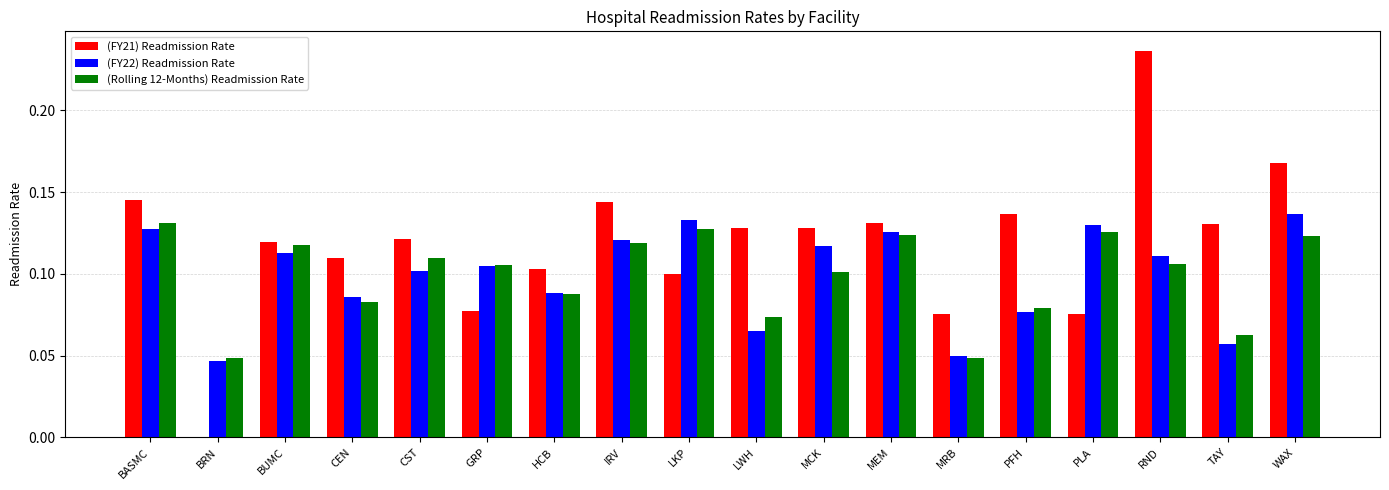

True or false: (FY22) Readmission Rate has a value of 0.0 at TAY.

False